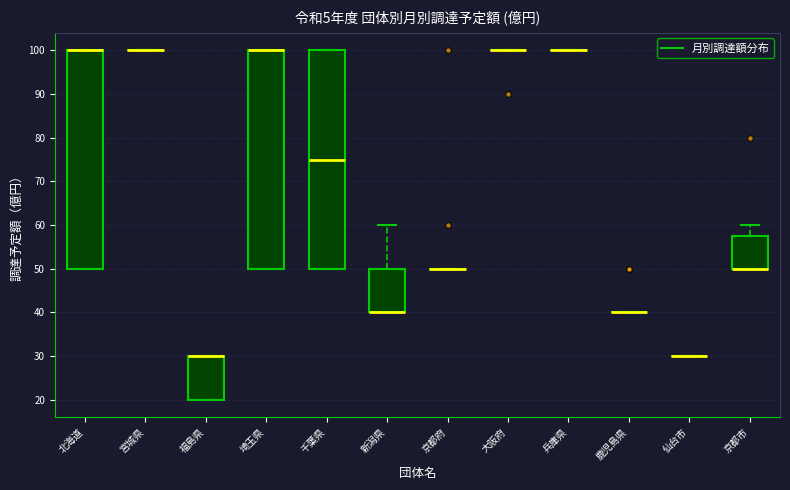

Where is the upper edge of the box for 千葉県 on the y-axis? The values are not printed on the chart, so give them approximately, as read against the axis.

100